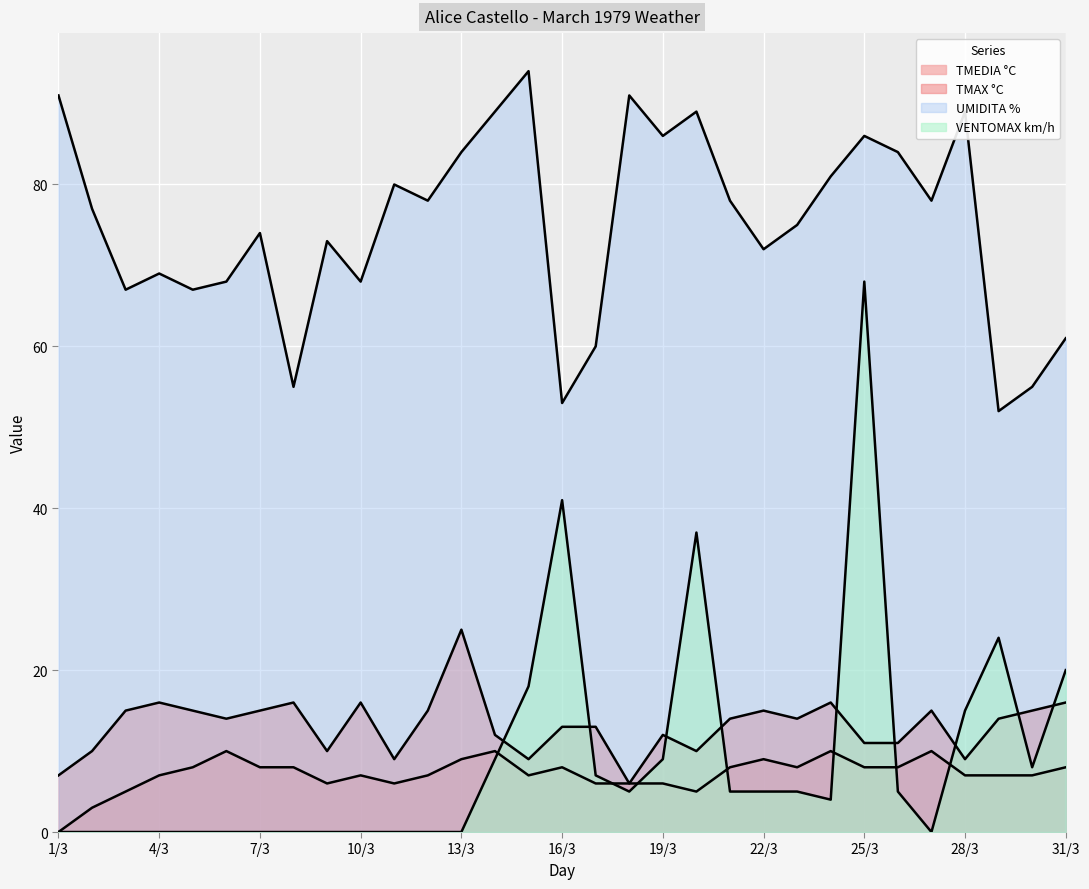

The value of UMIDITA % at 19/3 is 86. True or false?

True